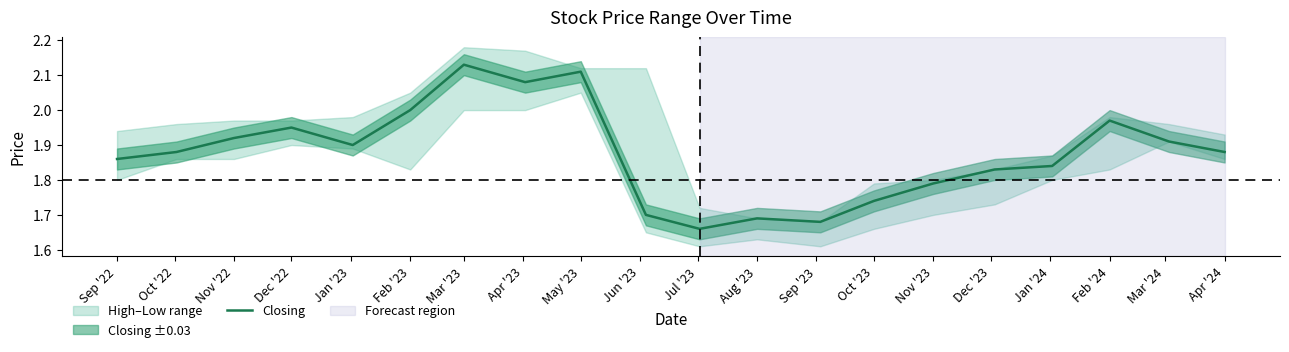

The chart shows a value of 1.8 at Jan '24. True or false?

True